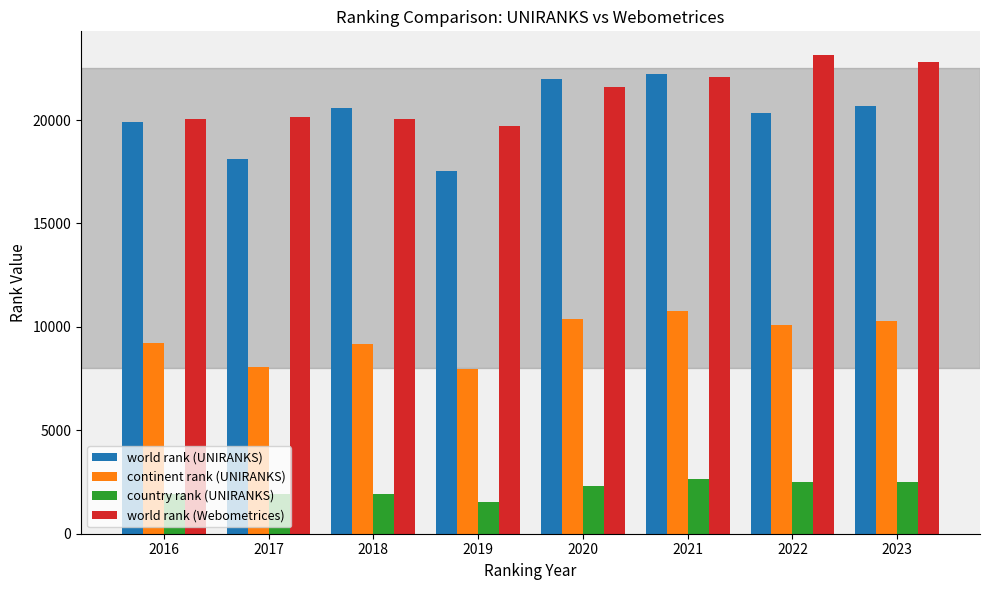

What is the difference between the maximum and minimum values in the country rank (UNIRANKS) series?

1129